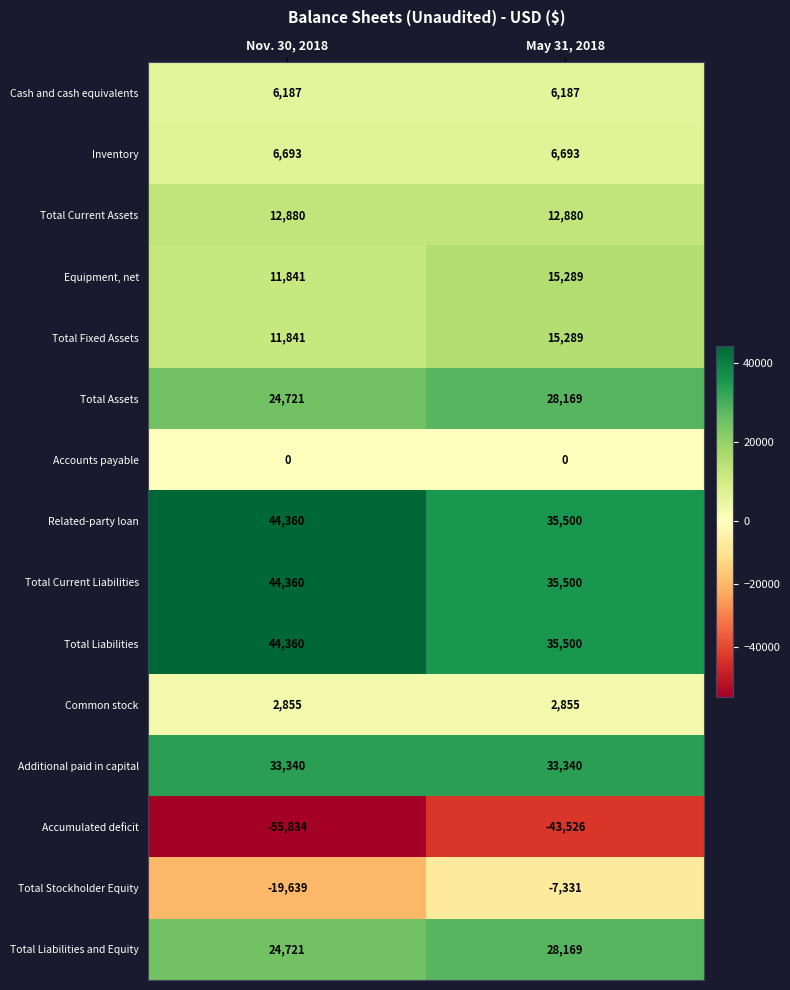

What is the total value across all series at May 31, 2018?

204514